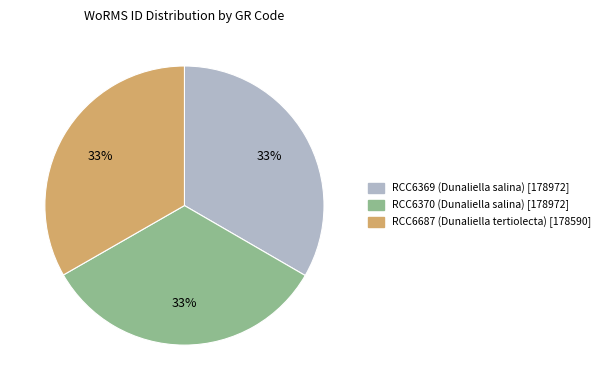

What is the ratio of the value at RCC6687 (Dunaliella tertiolecta) to the value at RCC6370 (Dunaliella salina)?

1.0